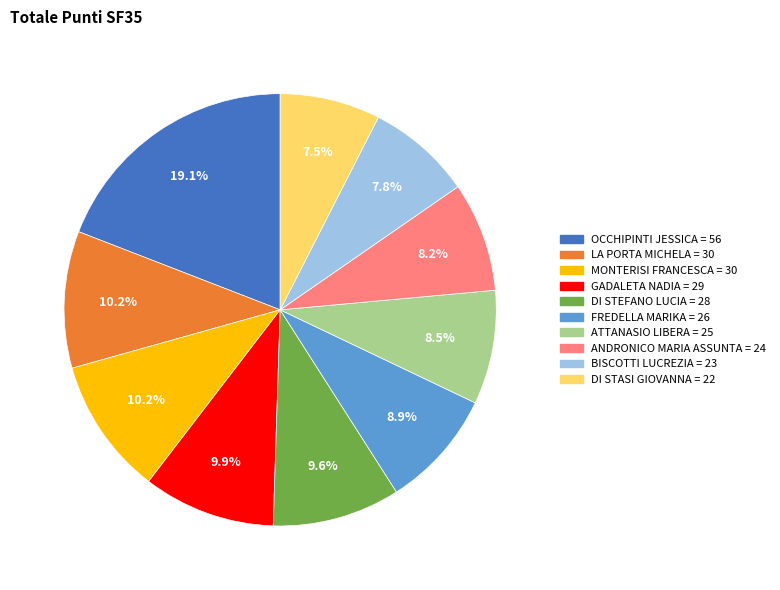

To the nearest percent, what is the difference between the largest and smallest slice percentages?

12%